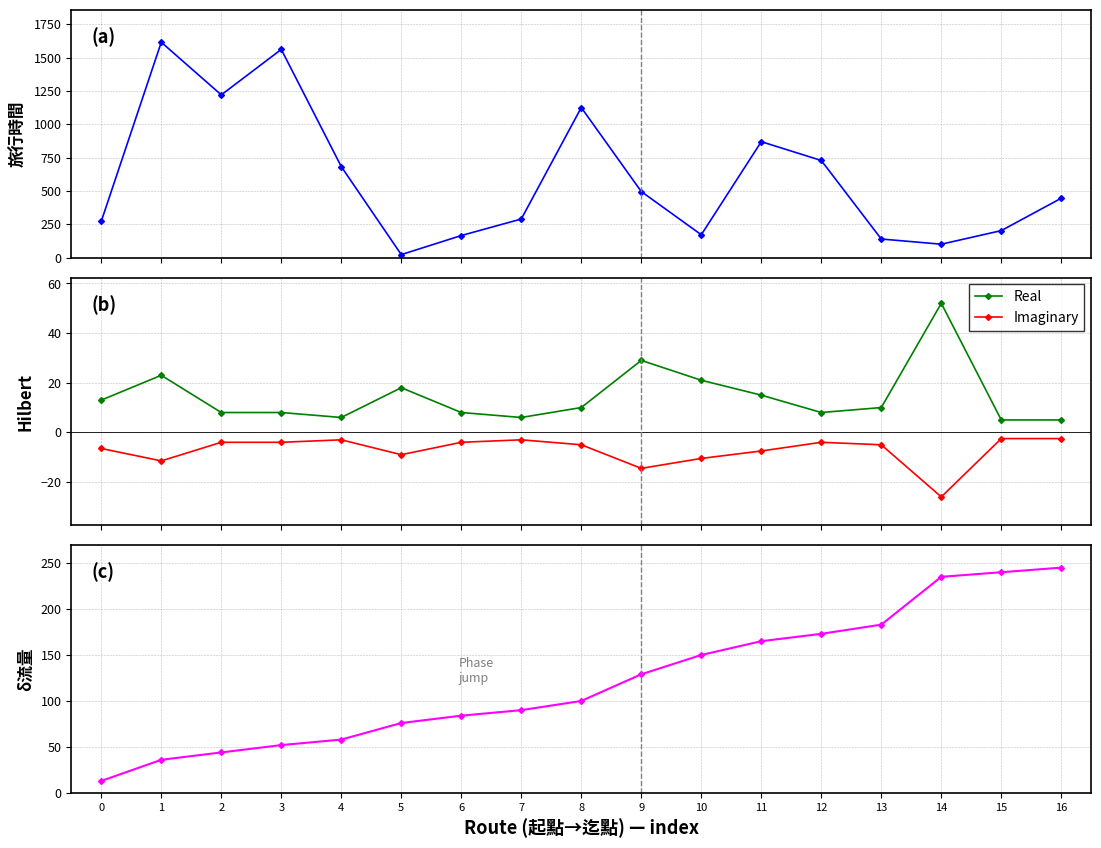

Reading right to left, list all the values displayed in this chart.

旅行時間: 16=446.0	15=203.0	14=101.0	13=140.0	12=729.0	11=870.0	10=172.0	9=496.0	8=1126.0	7=290.0	6=166.0	5=23.0	4=683.0	3=1562.0	2=1221.0	1=1616.0	0=273.0
Real: 16=5.0	15=5.0	14=52.0	13=10.0	12=8.0	11=15.0	10=21.0	9=29.0	8=10.0	7=6.0	6=8.0	5=18.0	4=6.0	3=8.0	2=8.0	1=23.0	0=13.0
Imaginary: 16=-2.5	15=-2.5	14=-26.0	13=-5.0	12=-4.0	11=-7.5	10=-10.5	9=-14.5	8=-5.0	7=-3.0	6=-4.0	5=-9.0	4=-3.0	3=-4.0	2=-4.0	1=-11.5	0=-6.5
流量累計: 16=245.0	15=240.0	14=235.0	13=183.0	12=173.0	11=165.0	10=150.0	9=129.0	8=100.0	7=90.0	6=84.0	5=76.0	4=58.0	3=52.0	2=44.0	1=36.0	0=13.0